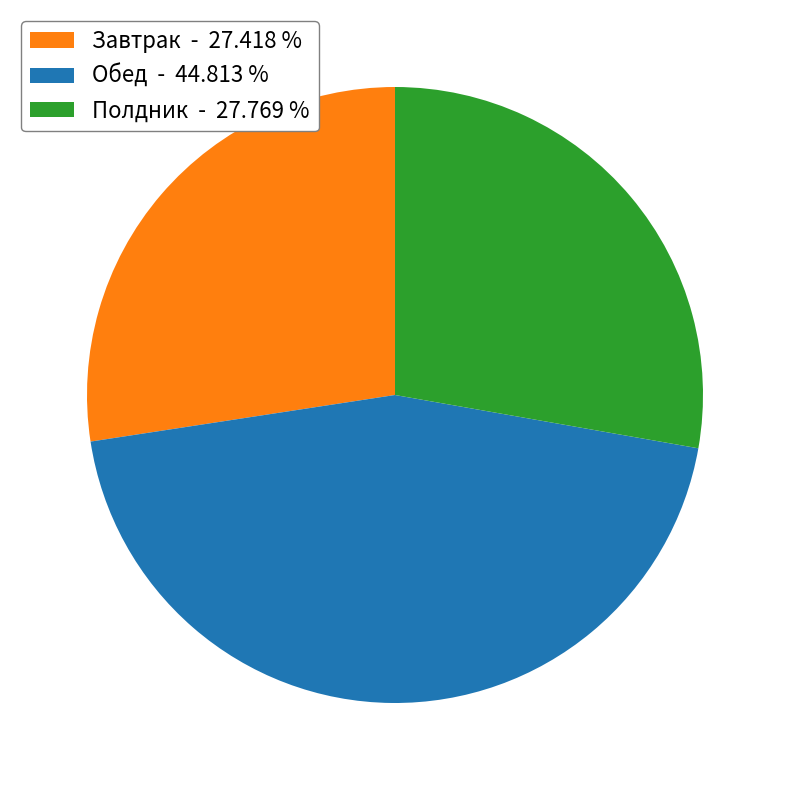

Combined, do Завтрак - 27.418 % and Полдник - 27.769 % account for over 50%?

Yes